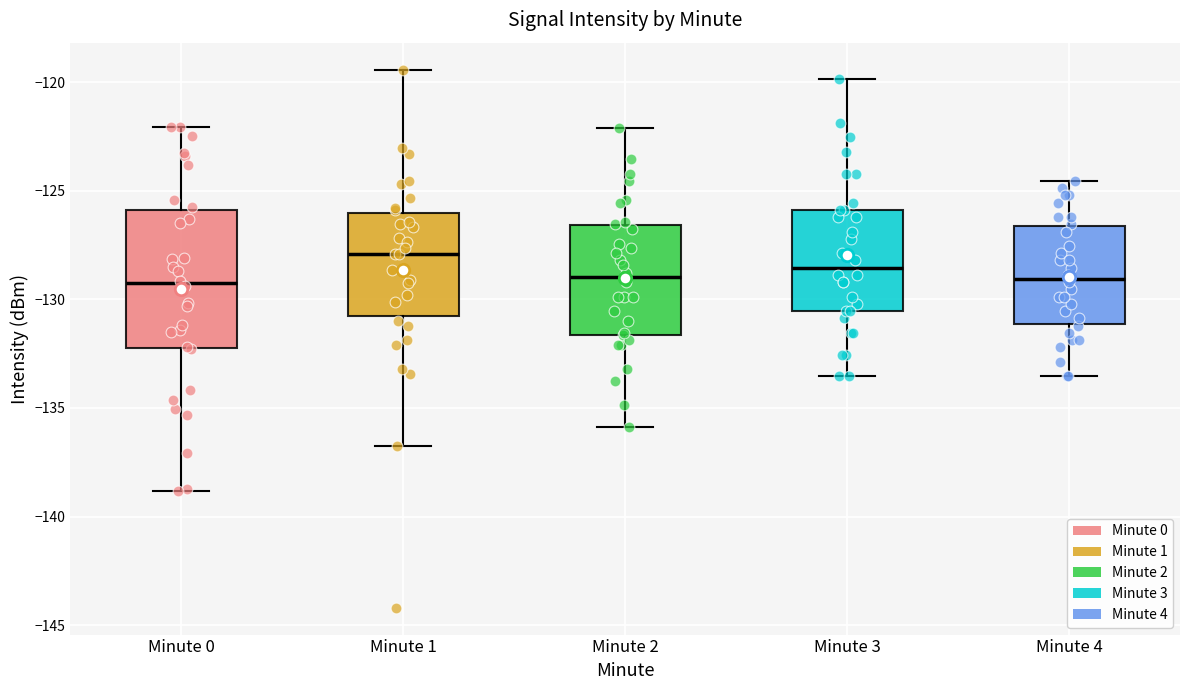

Where is the lower edge of the box for Minute 2 on the y-axis? The values are not printed on the chart, so give them approximately, as read against the axis.

-131.5